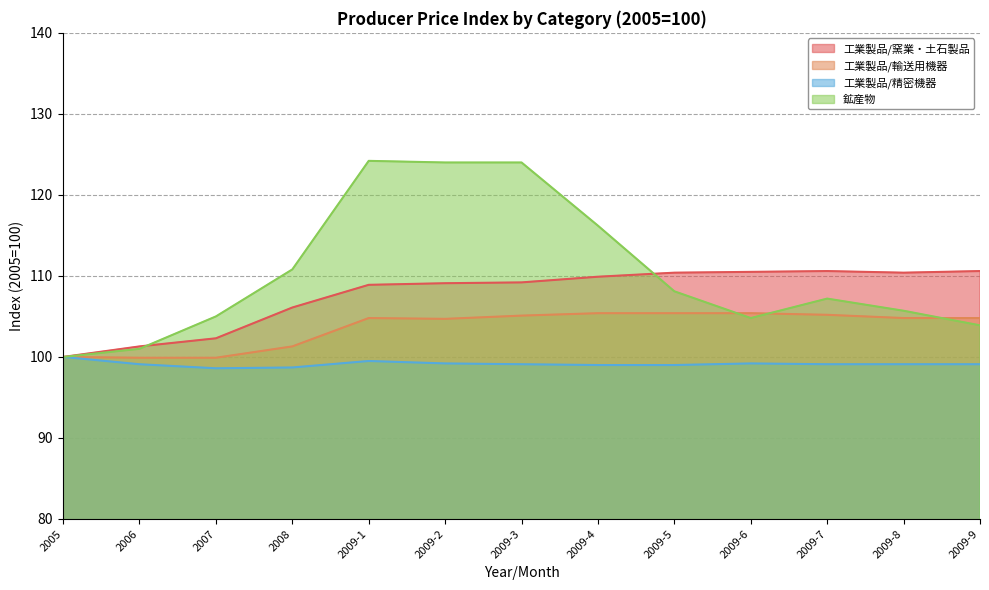

Does the chart have visible grid lines?

Yes